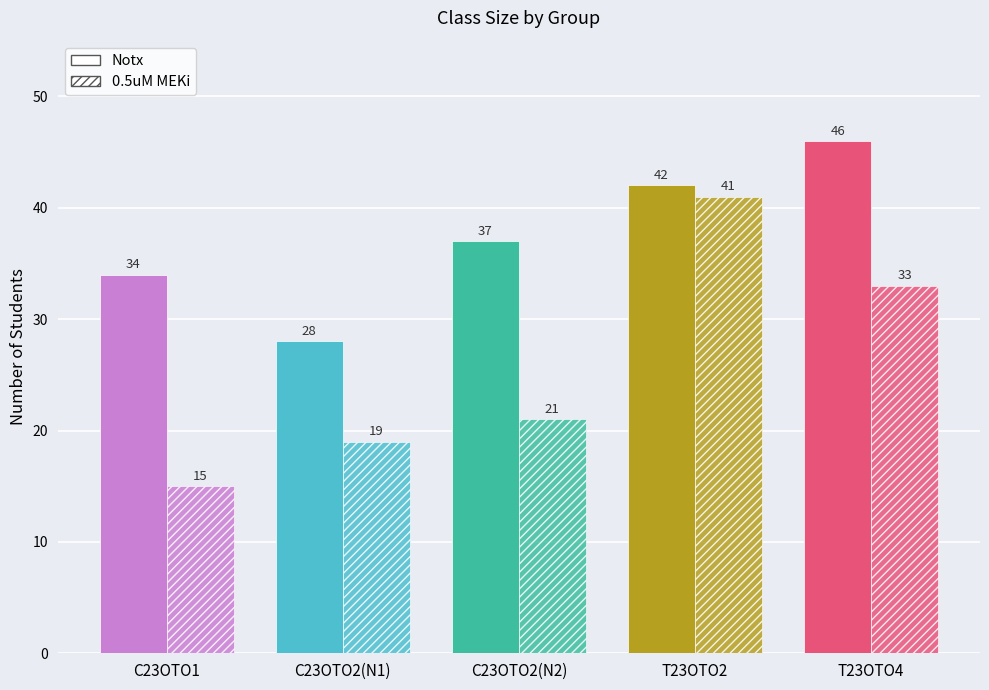

At T23OTO4, list the series in order from smallest to largest.

0.5uM MEKi, Notx